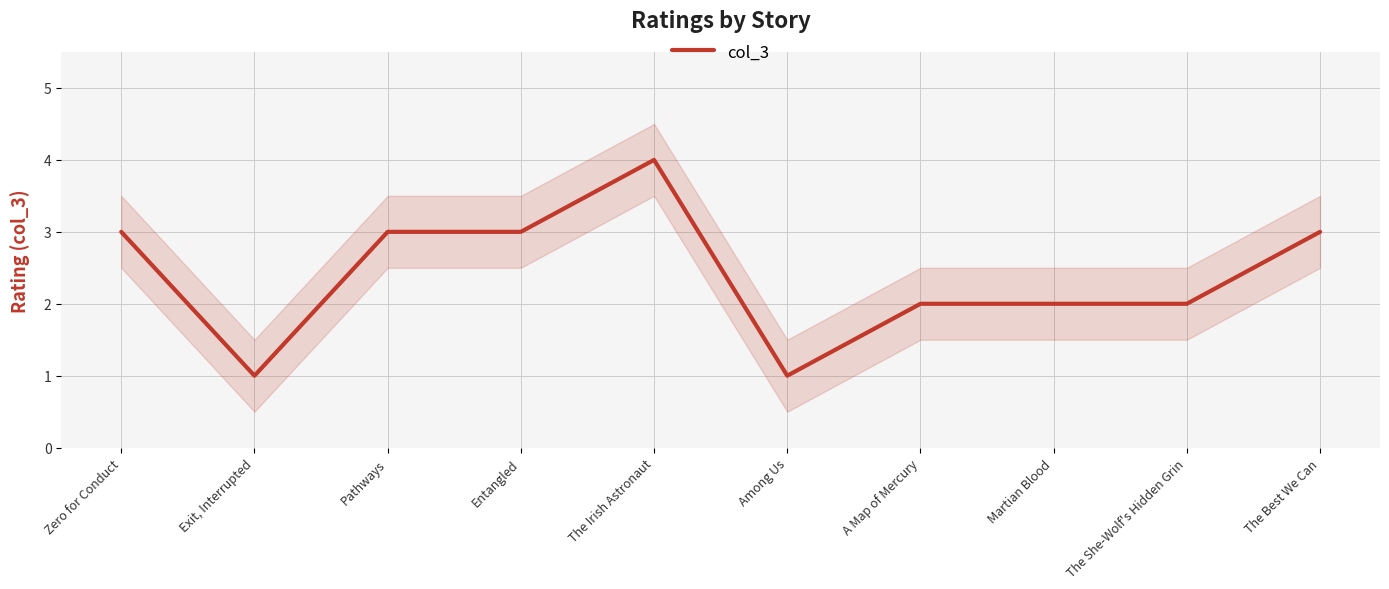

Is this an area chart (filled region under the line)?

No